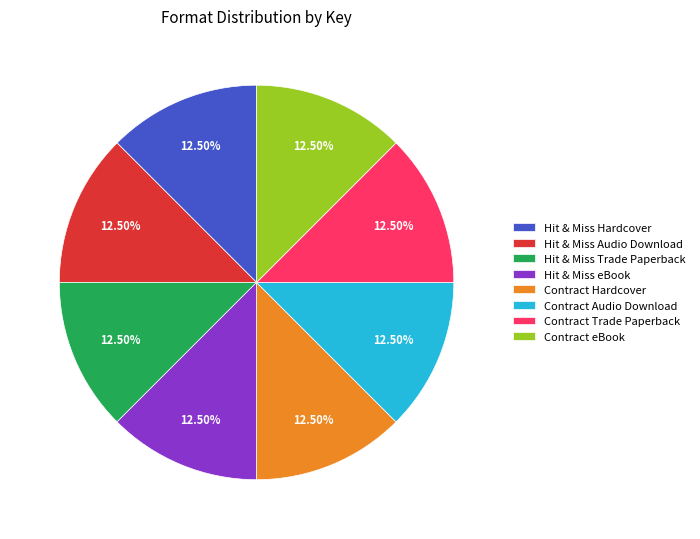

Do Contract Trade Paperback and Hit & Miss Hardcover together represent more than half of the pie?

No